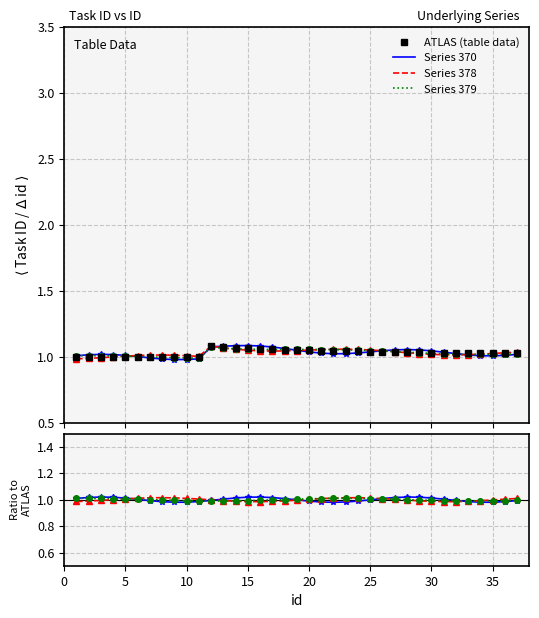

How many lines are shown in the chart?

4